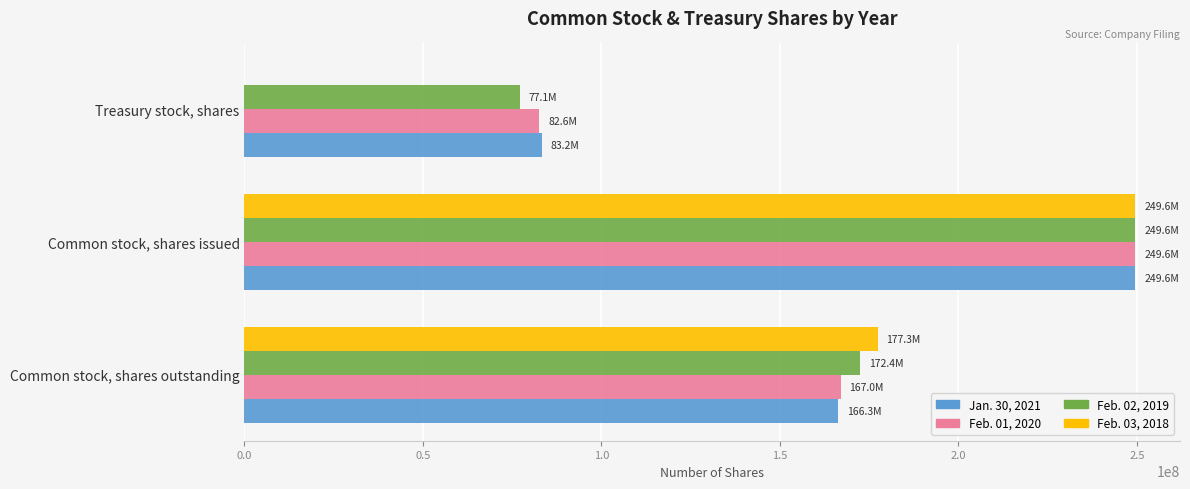

Between Common stock, shares issued and Treasury stock, shares, which series saw the biggest shift?

Feb. 03, 2018